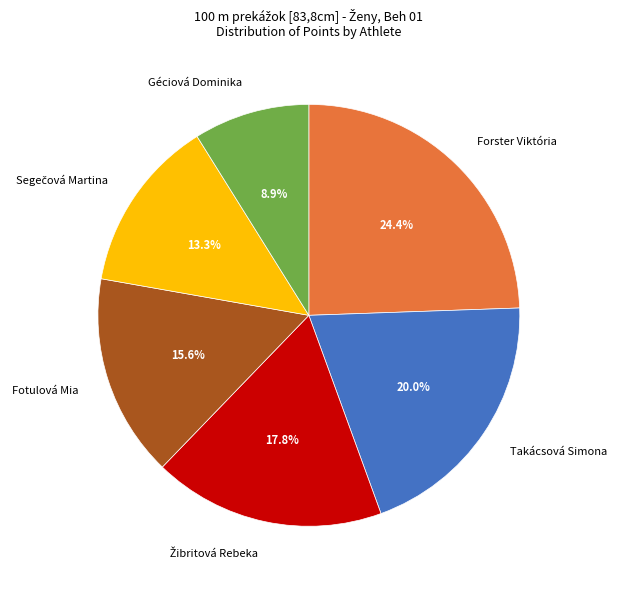

Which slice is the smallest?

Géciová Dominika